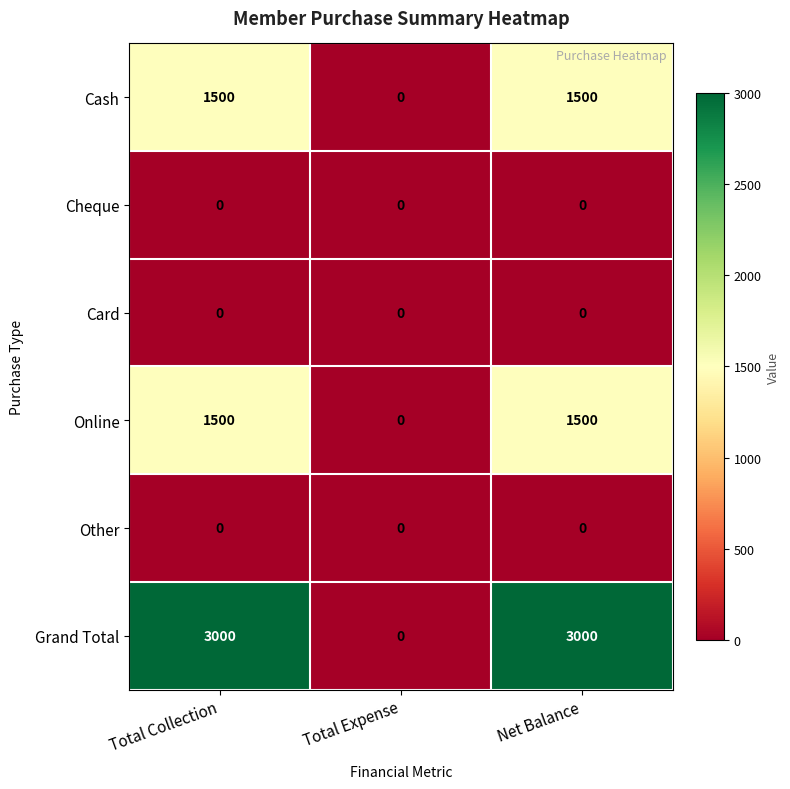

What is the total value across all series at Net Balance?

6000